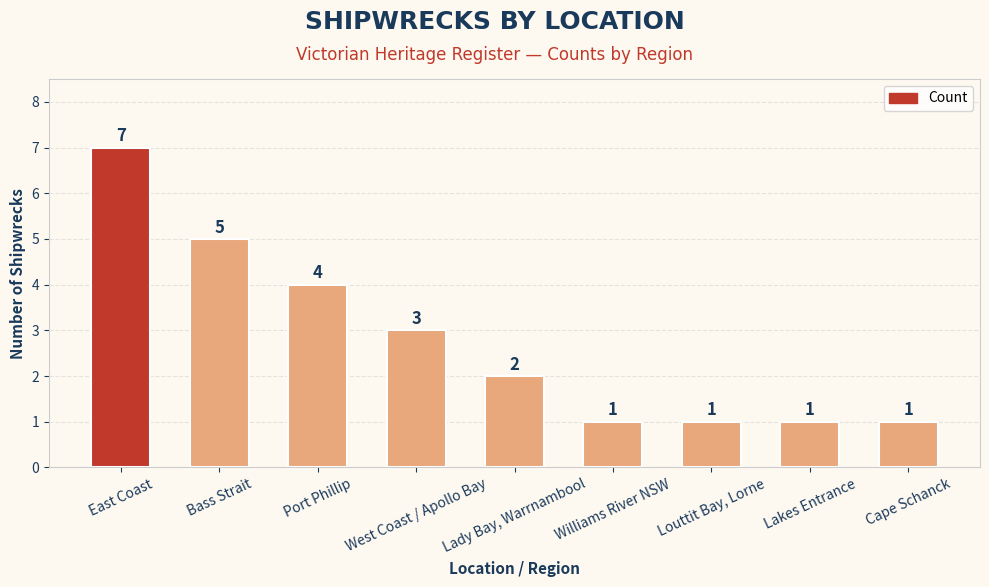

What is the average value?

3